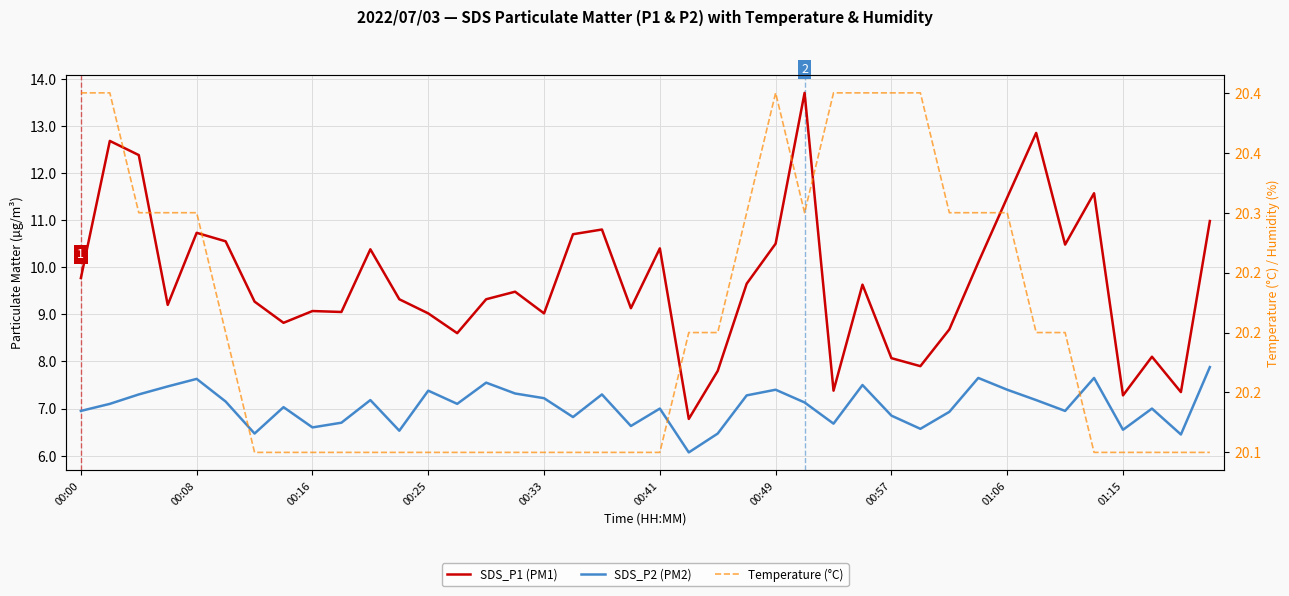

True or false: SDS_P2 (PM2) and Temperature (°C) cross at least once.

False